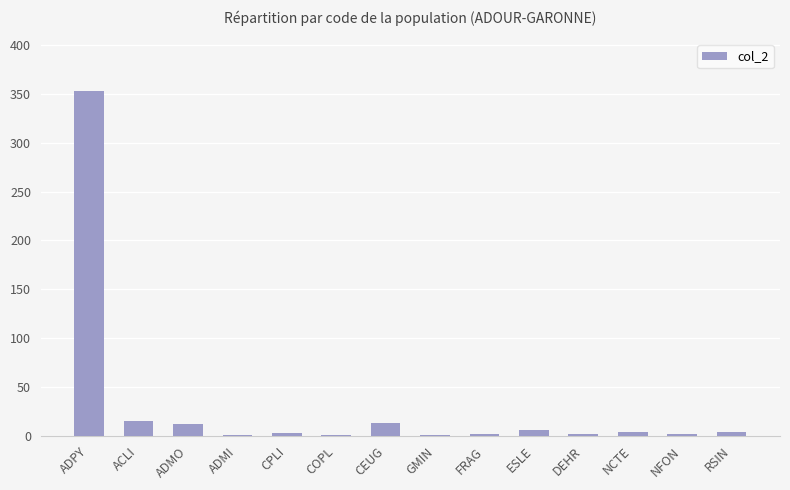

What is the average value?

30